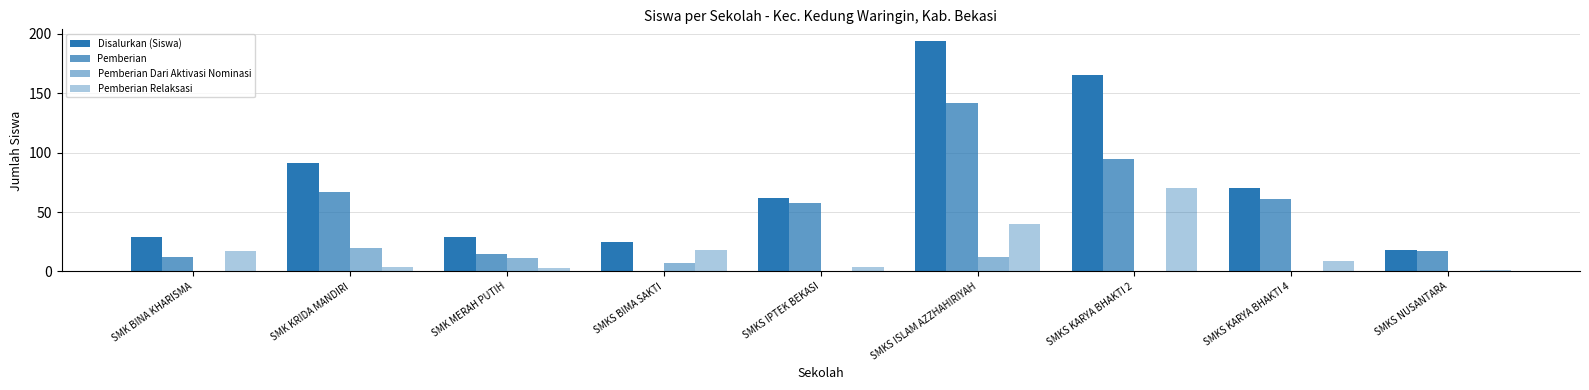

Does the chart contain stacked bars?

No